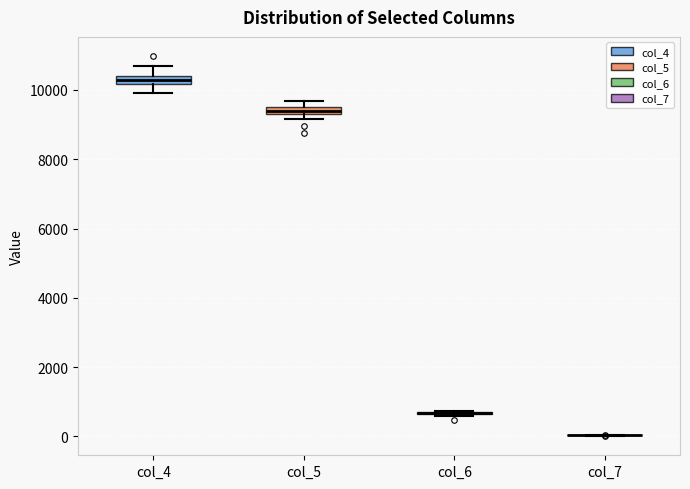

Where is the lower edge of the box for col_4 on the y-axis? The values are not printed on the chart, so give them approximately, as read against the axis.

10200